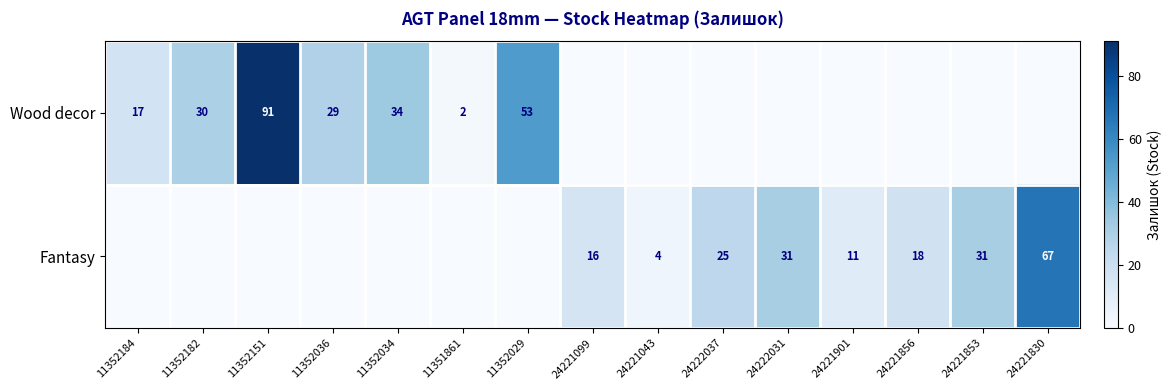

What is the difference between the Fantasy values at 24222037 and 24221099?

9